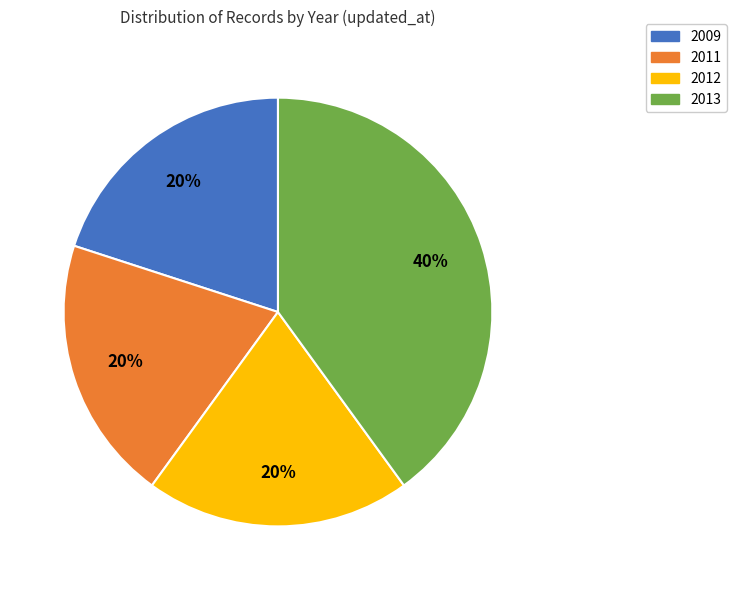

To the nearest percent, what is the difference between the largest and smallest slice percentages?

20%